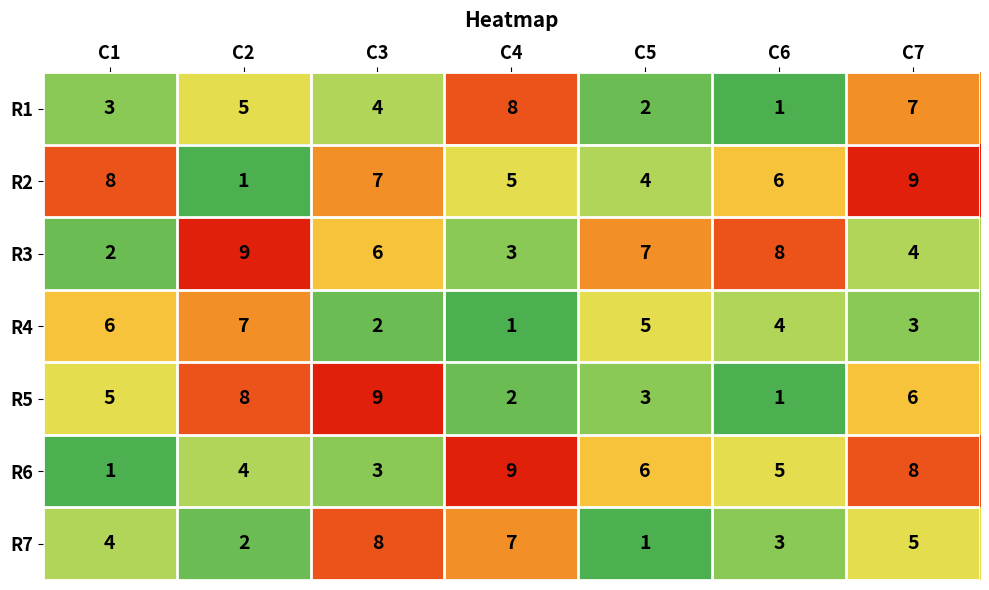

What is the sum of the R1 values at C4 and C7?

15